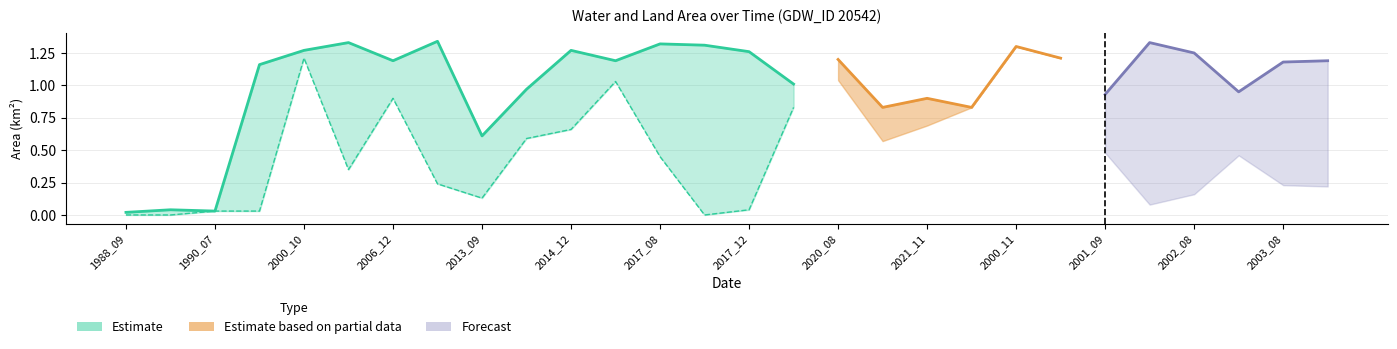

What is the difference between the maximum and minimum values in the waterArea series?

1.3